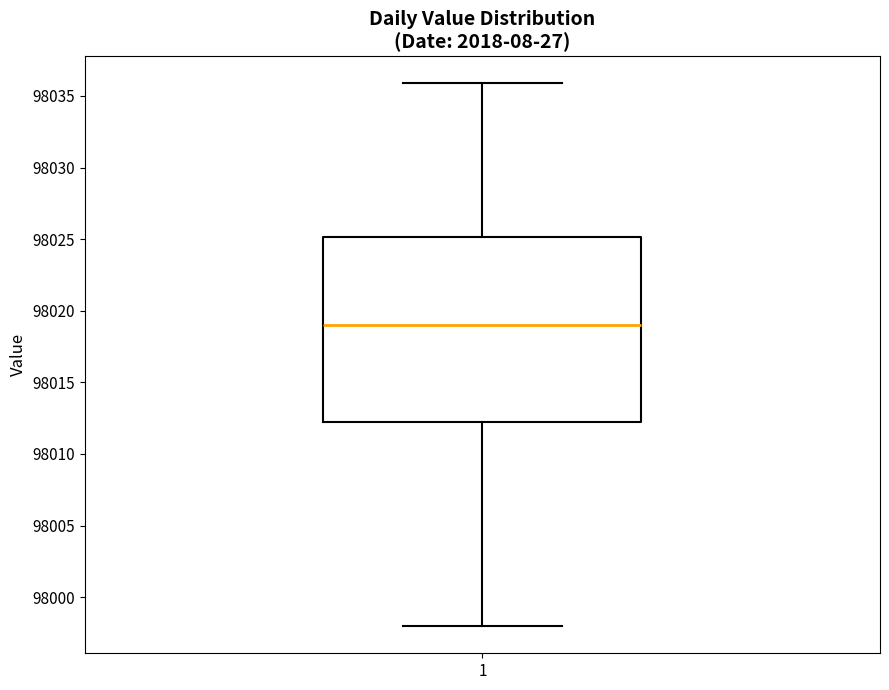

Read this box plot against the y-axis: the position of the median line, the range covered by the box, and the ends of both whiskers. The values are not printed on the chart, so give them approximately, as read against the axis.

median 98019.0, box 98012.5 to 98025.0, whiskers 97998.0 to 98036.0